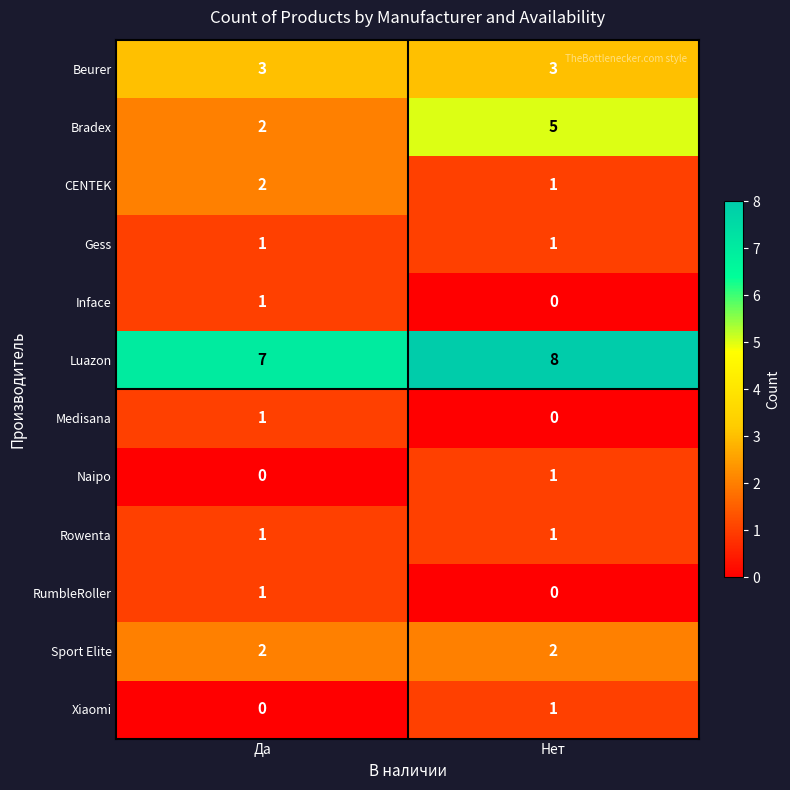

Which category has the highest value across all series?

Нет